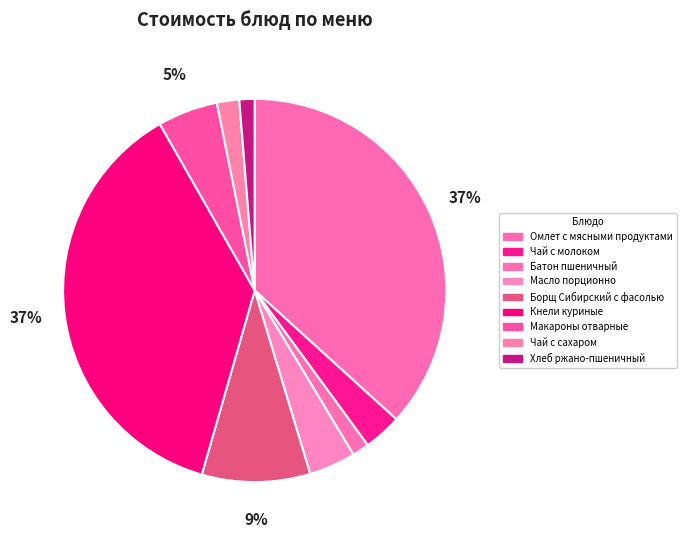

Is the sum of Кнели куриные and Макароны отварные greater than half?

No